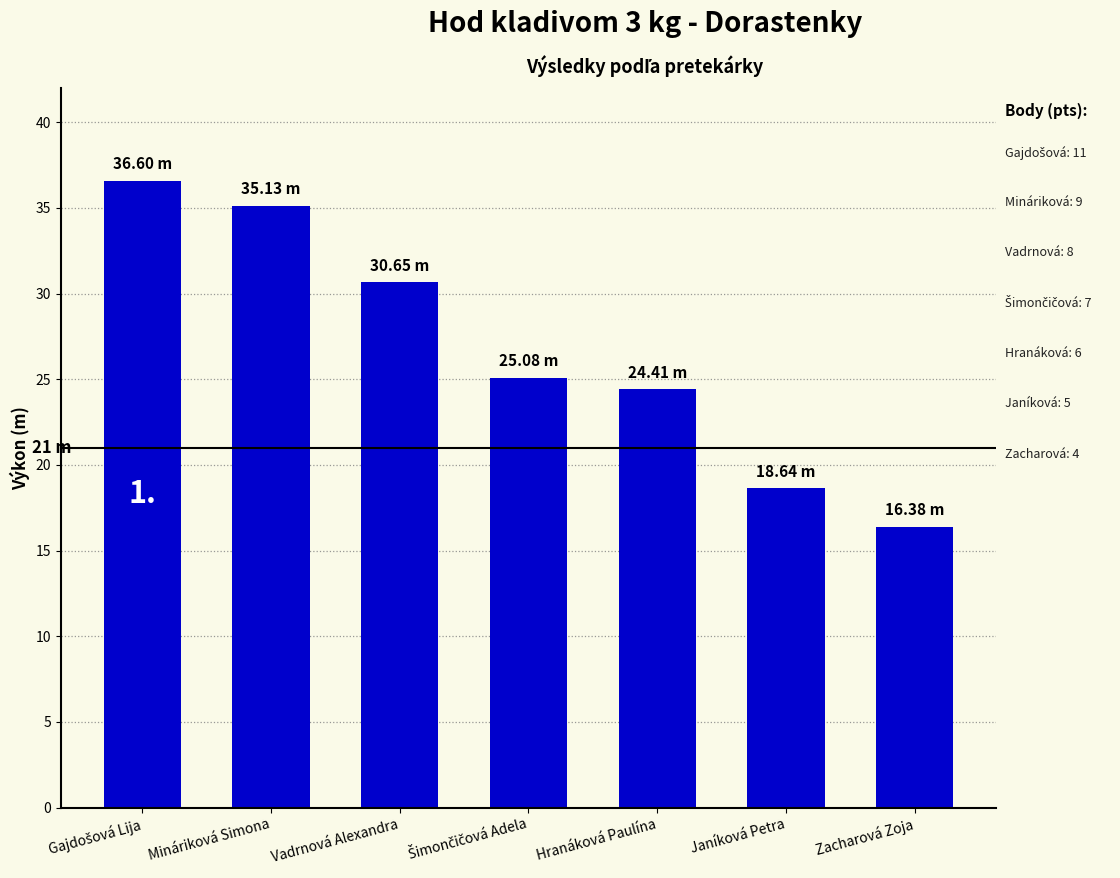

What is the average value?

26.7